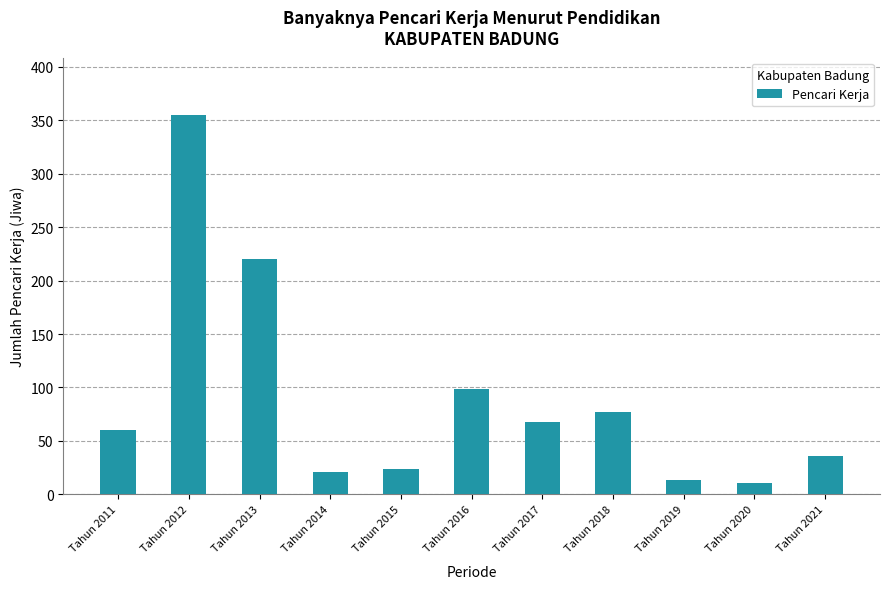

How many bars are there in total?

11